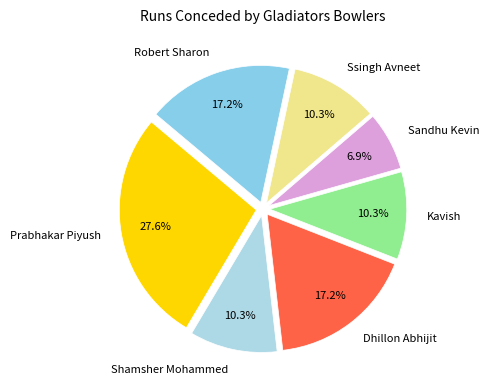

Which category has the smallest portion of the pie?

Sandhu Kevin